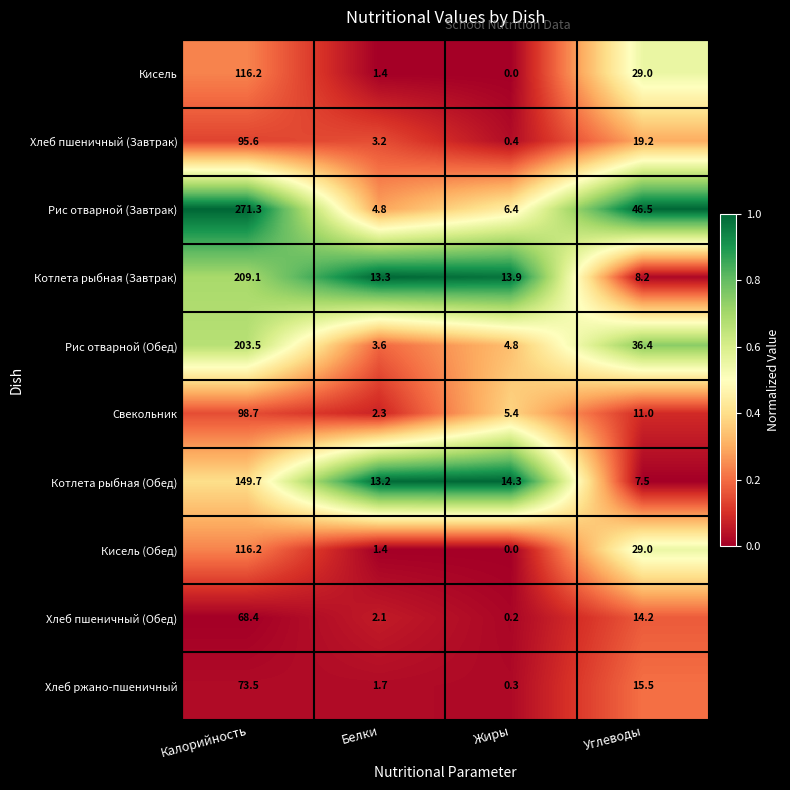

What is the approximate value of Рис отварной (Завтрак) at Калорийность?

271.3